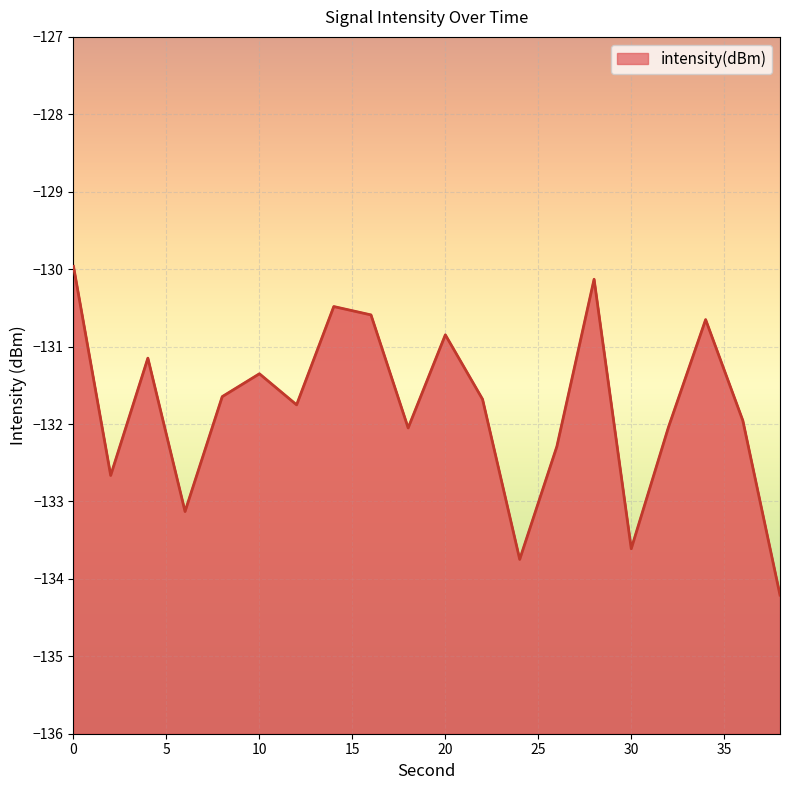

At which label is the value closest to -132?

32